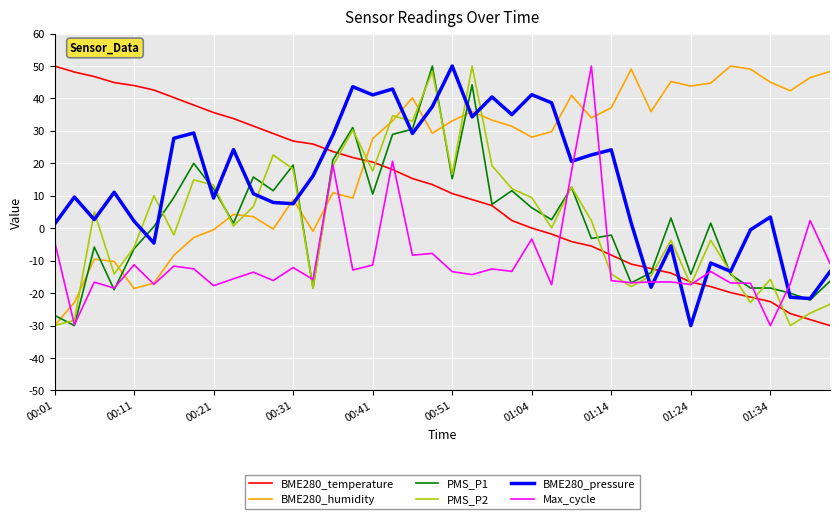

Is this an area chart (filled region under the line)?

No